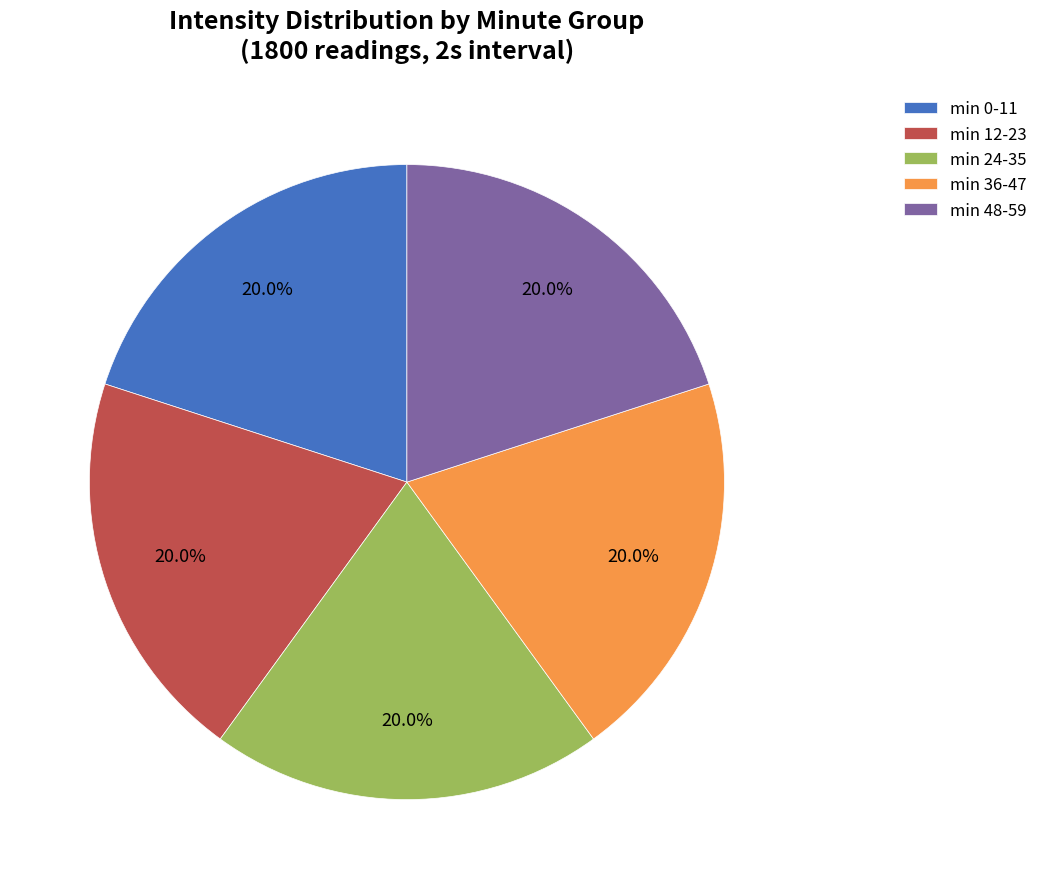

How many slices are in this pie chart?

5